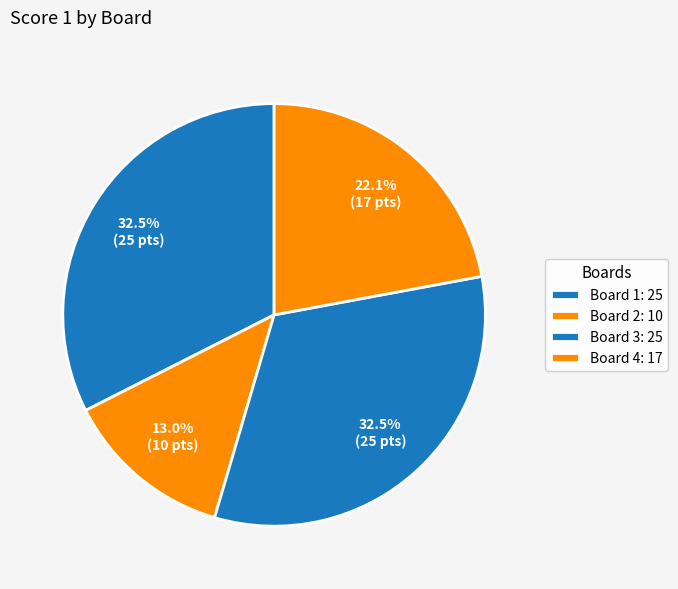

To the nearest percent, what is the average slice percentage?

25%